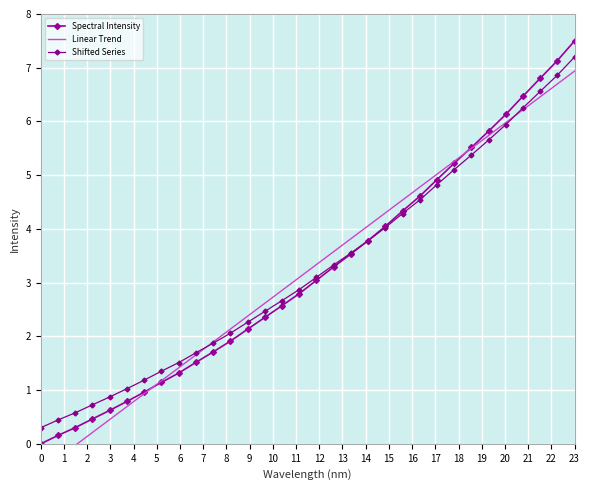

How many data points in Spectral Intensity are less than 3?

16